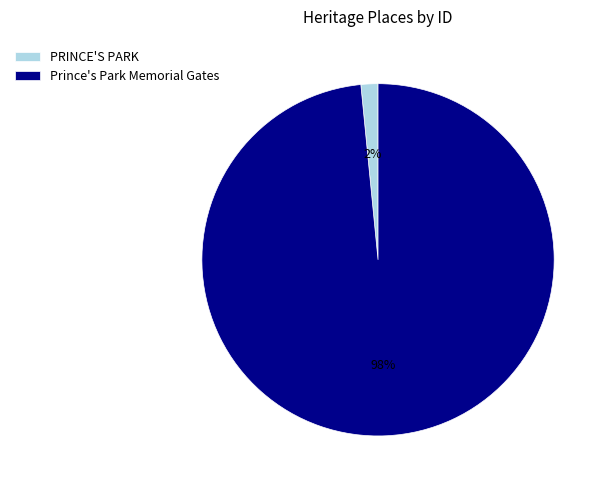

Which slice represents more than half of the pie?

Prince's Park Memorial Gates